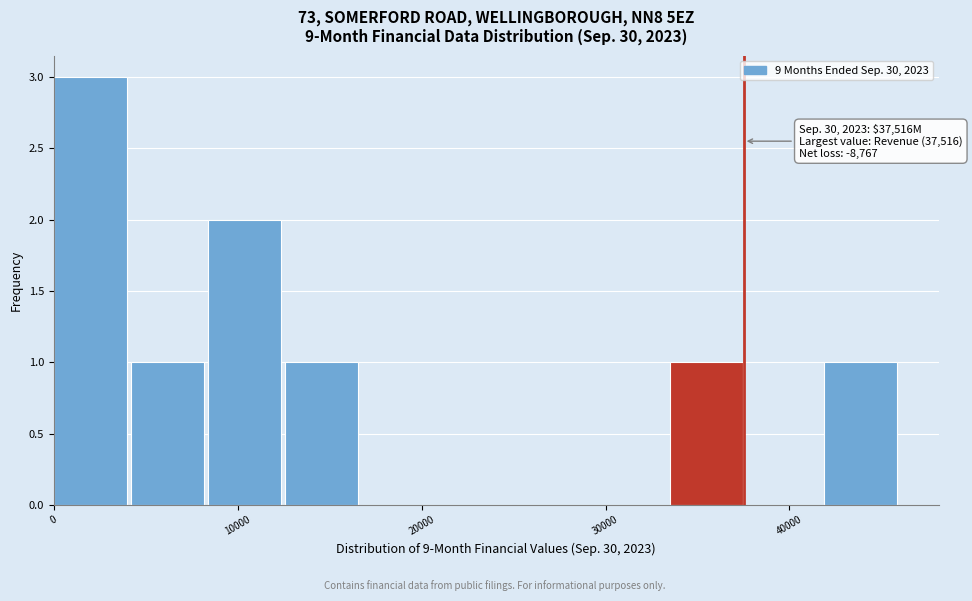

Over which range of the x-axis is the bar tallest?

0 to 4000